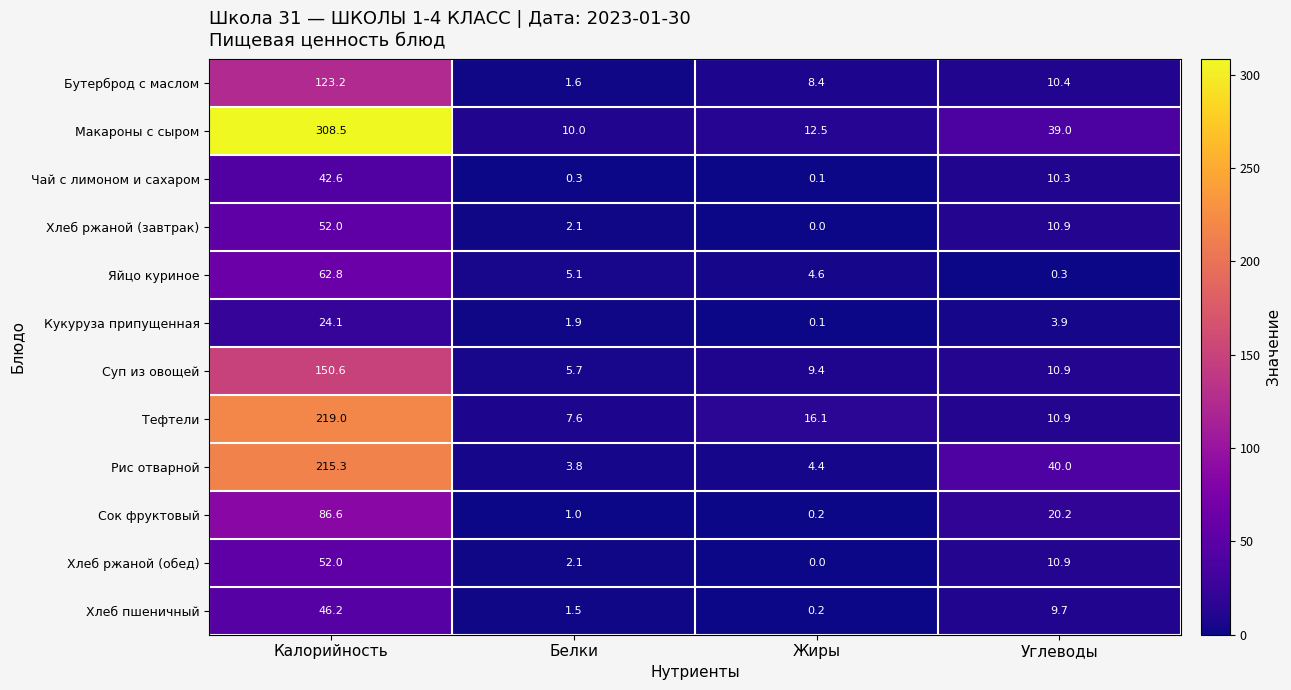

Rank the categories by Рис отварной value from lowest to highest.

Белки, Жиры, Углеводы, Калорийность